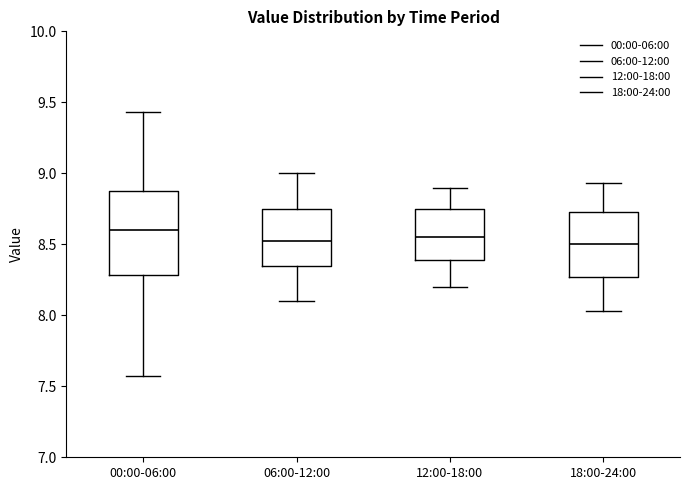

Reading left to right, read every box against the y-axis: the position of its median line, the range the box covers, and the ends of its whiskers. The values are not printed on the chart, so give them approximately, as read against the axis.

00:00-06:00: median 8.60, box 8.30 to 8.90, whiskers 7.55 to 9.45
06:00-12:00: median 8.55, box 8.35 to 8.75, whiskers 8.10 to 9.00
12:00-18:00: median 8.55, box 8.40 to 8.75, whiskers 8.20 to 8.90
18:00-24:00: median 8.50, box 8.25 to 8.75, whiskers 8.05 to 8.95